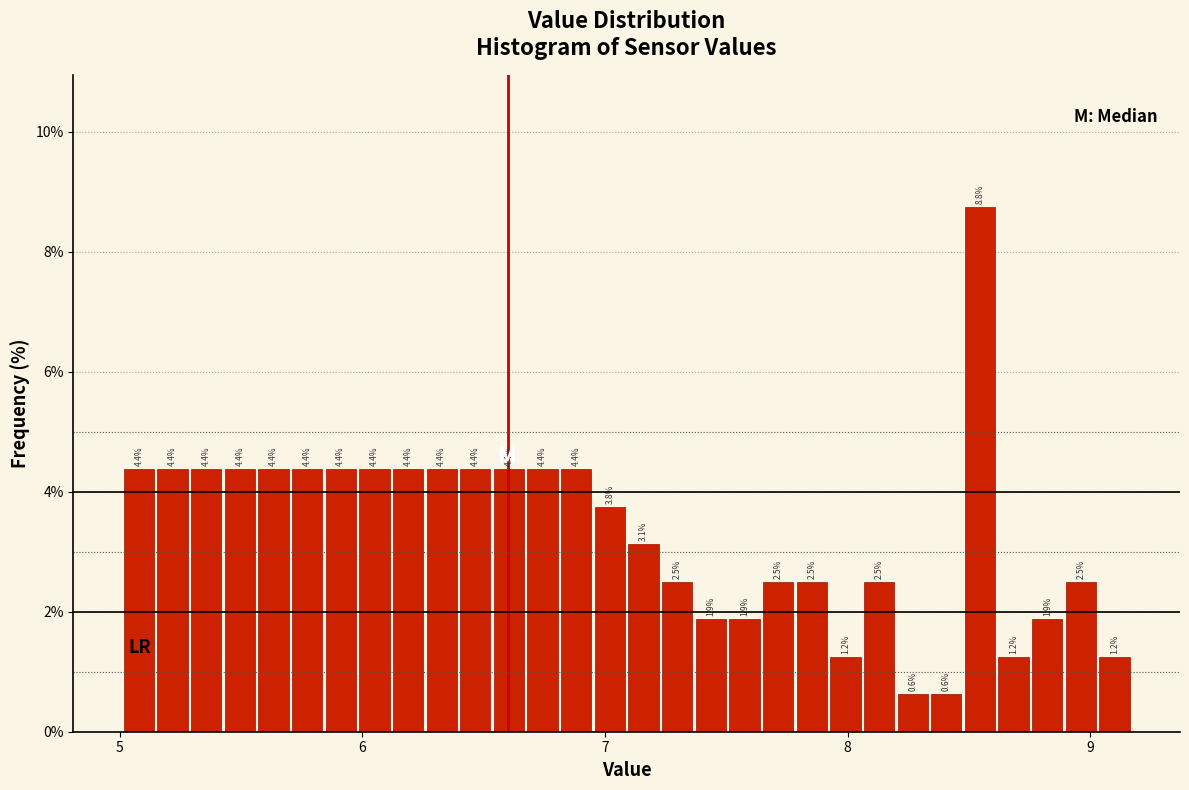

Around what value on the x-axis is the tallest bar? Give the approximate position of its centre, as read against the axis.

8.5